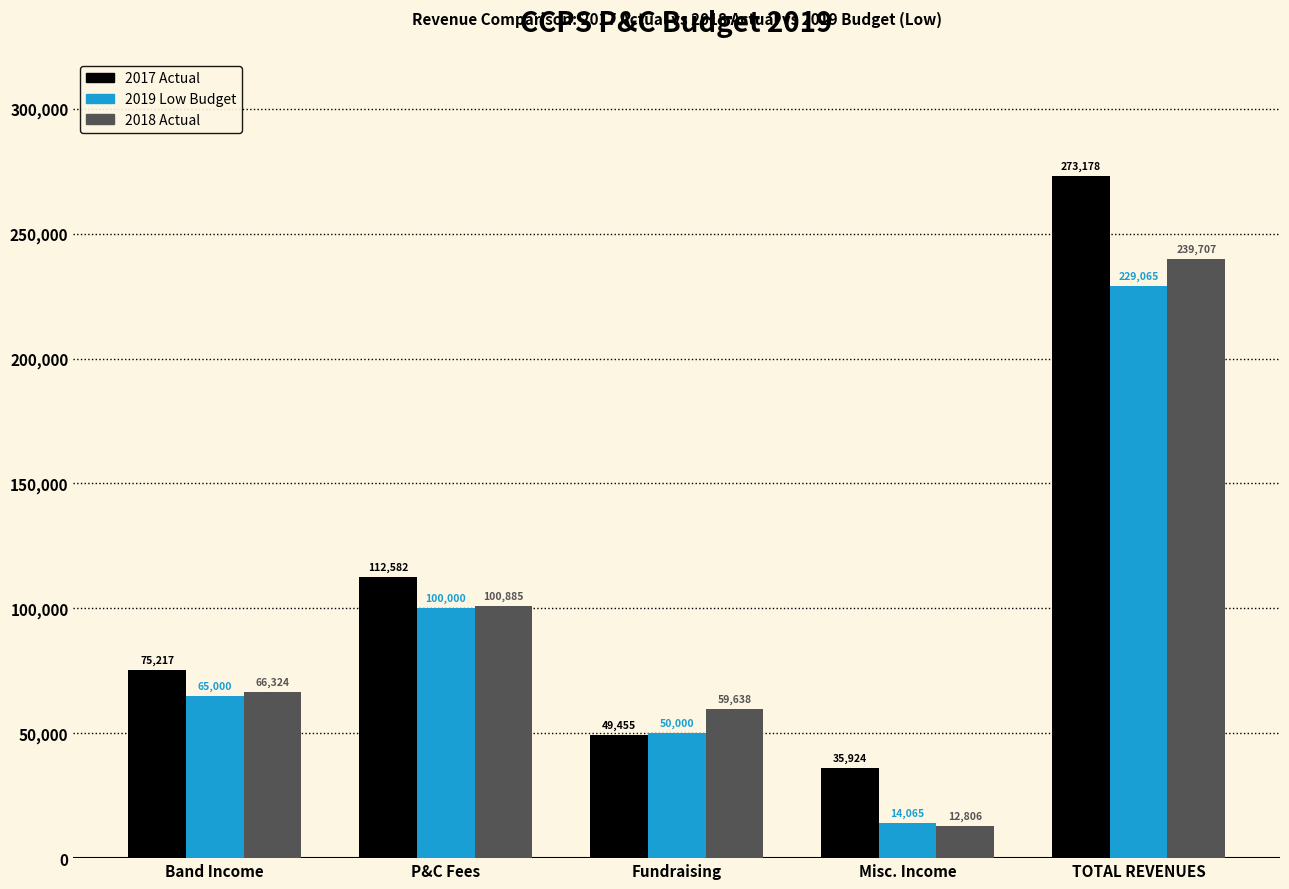

What are all the series names shown in the legend?

2017 Actual, 2019 Low Budget, 2018 Actual